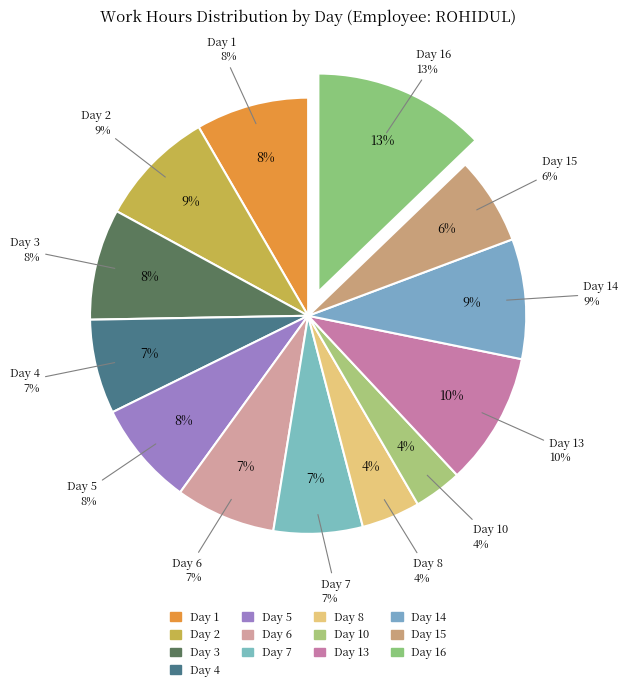

Between Day 16 and Day 10, which is larger?

Day 16